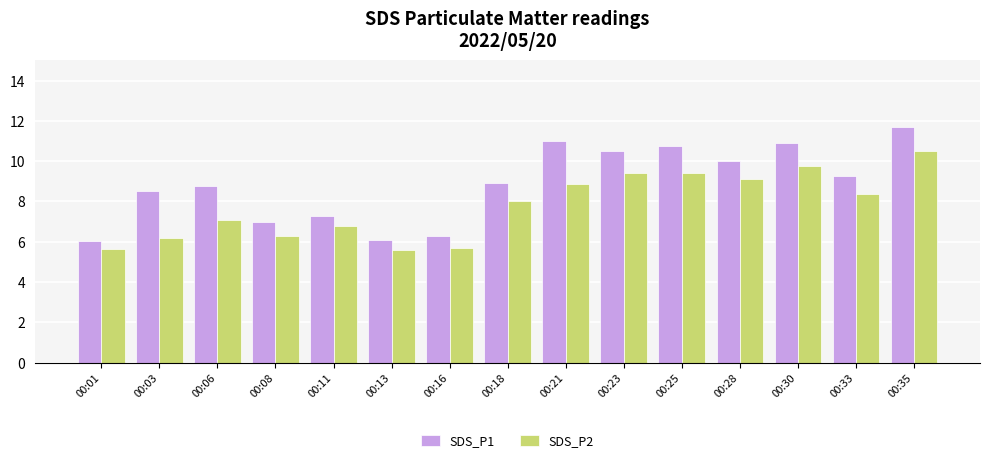

What value does the SDS_P1 series have at 00:08?

7.0